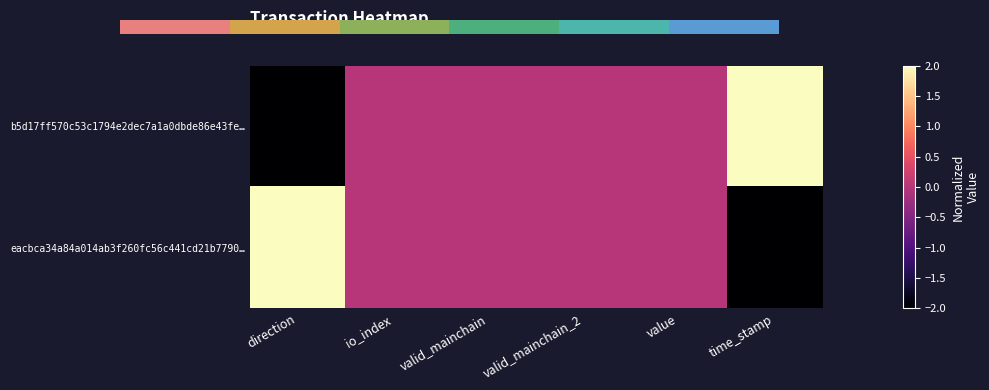

True or false: eacbca34a84a014ab3f260fc56c441cd21b7790… has a value of -1 at time_stamp.

False